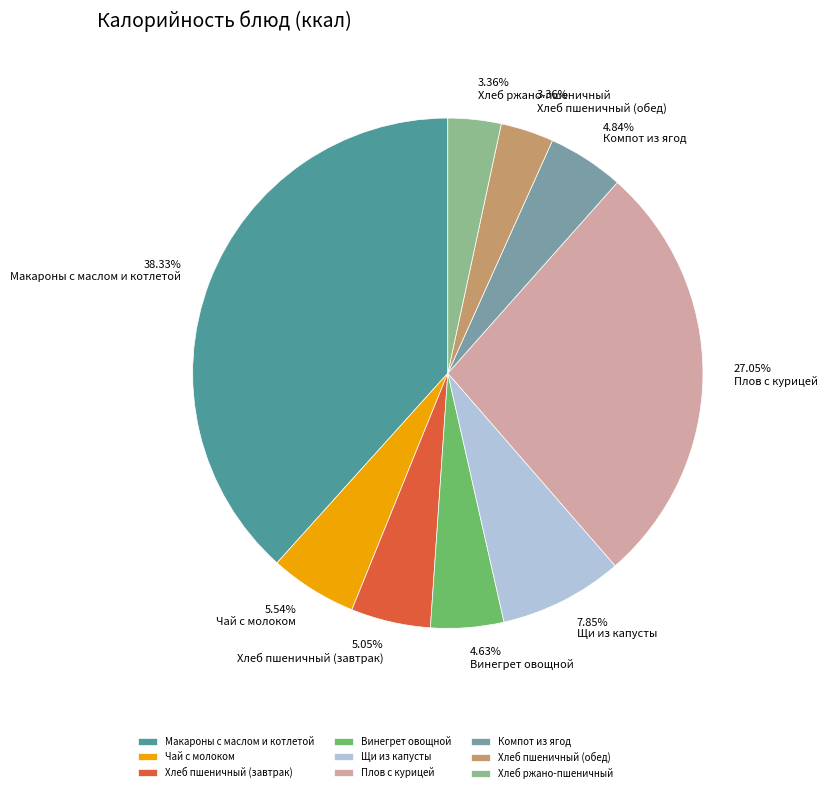

Does any single category account for the majority?

No